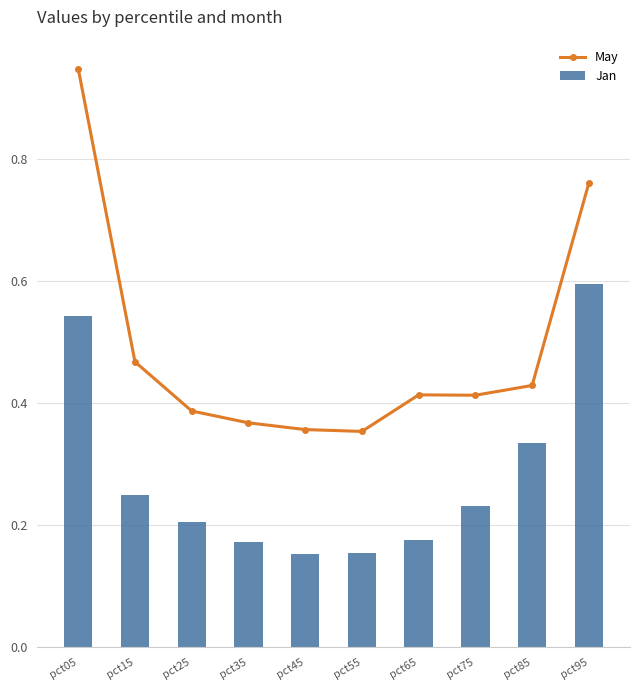

What is the sum of all May values?

4.9